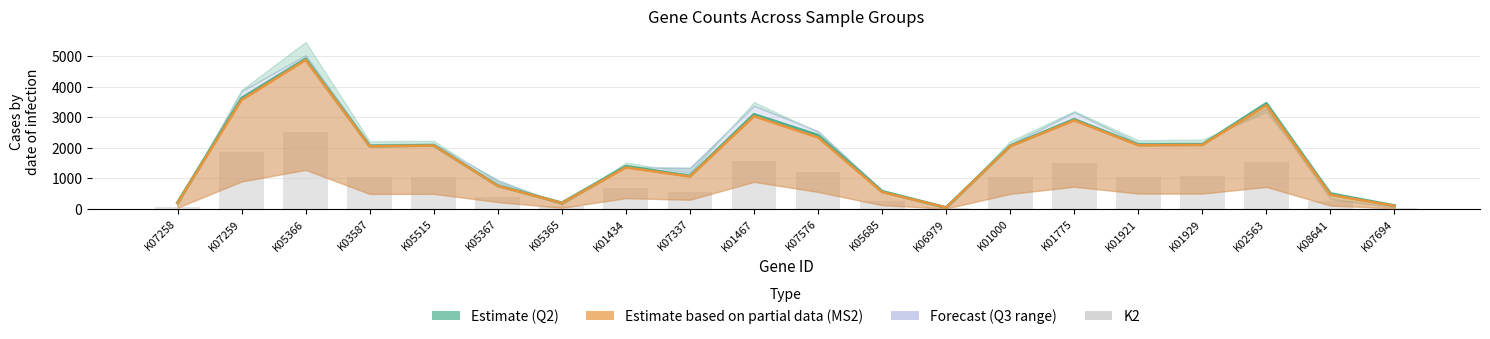

How many values in the K2 series are below 1032?

9